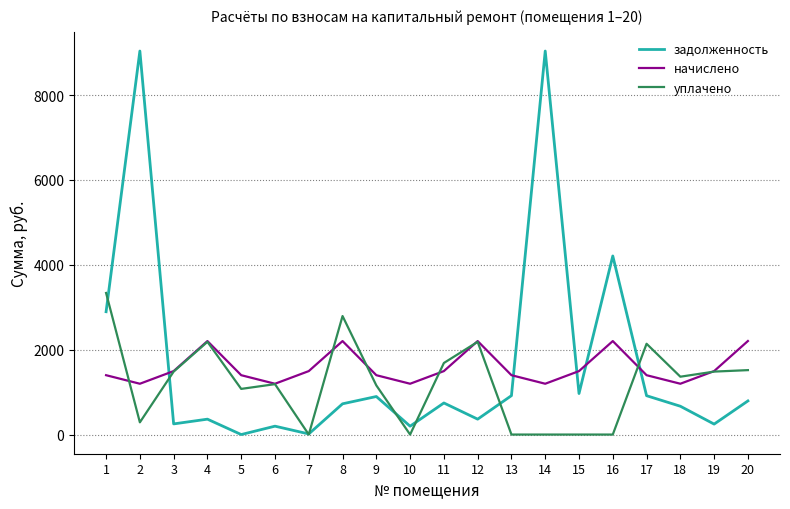

What is the total value across all series at 13?

2315.9